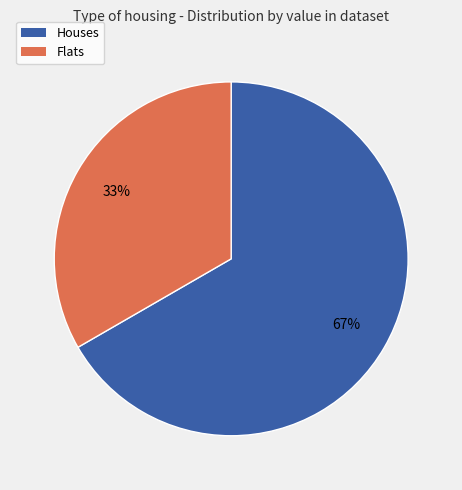

To the nearest percent, what is the average slice percentage?

50%